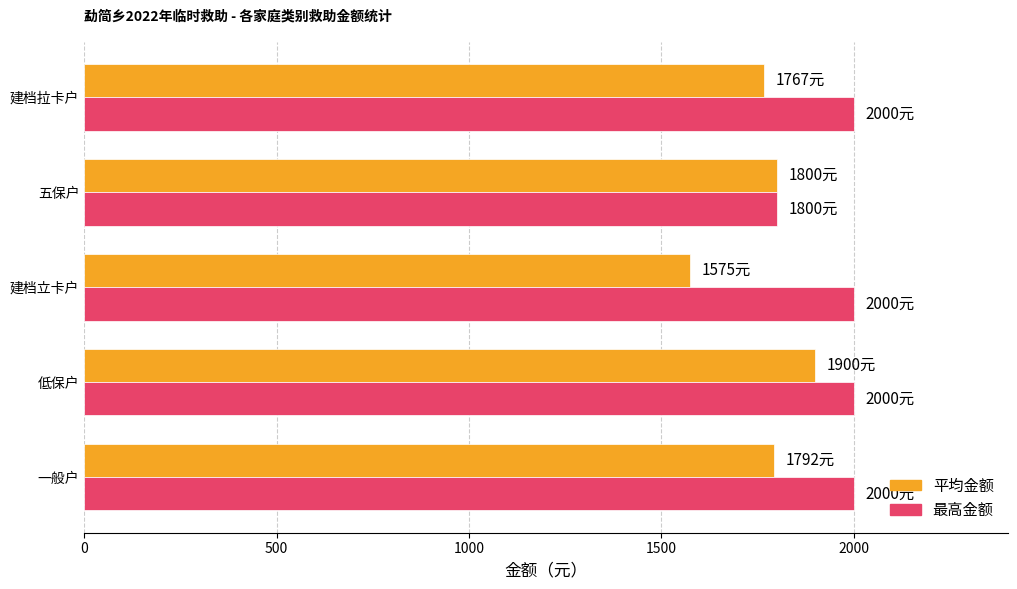

Where is 平均金额 nearest to the value 1737?

建档拉卡户